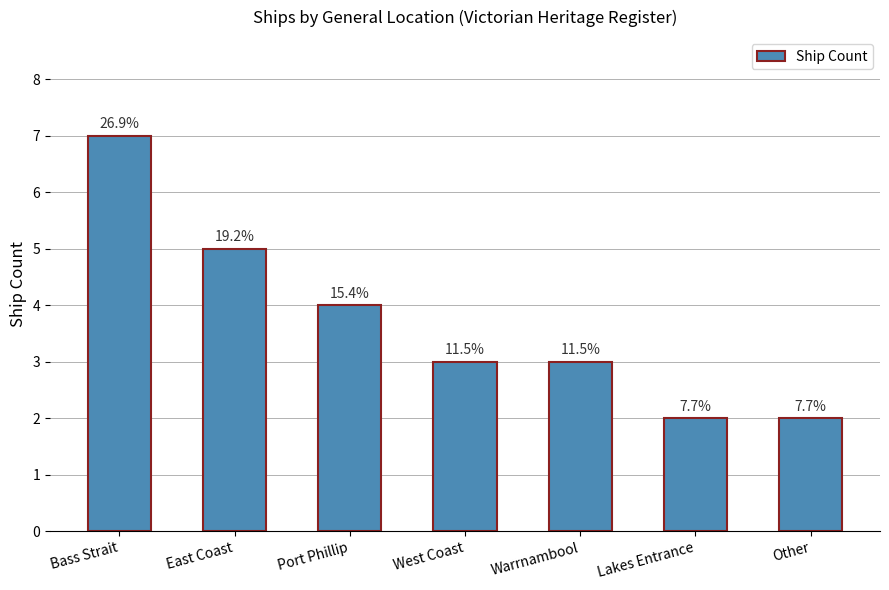

Between Other and Lakes Entrance, which is larger?

Other